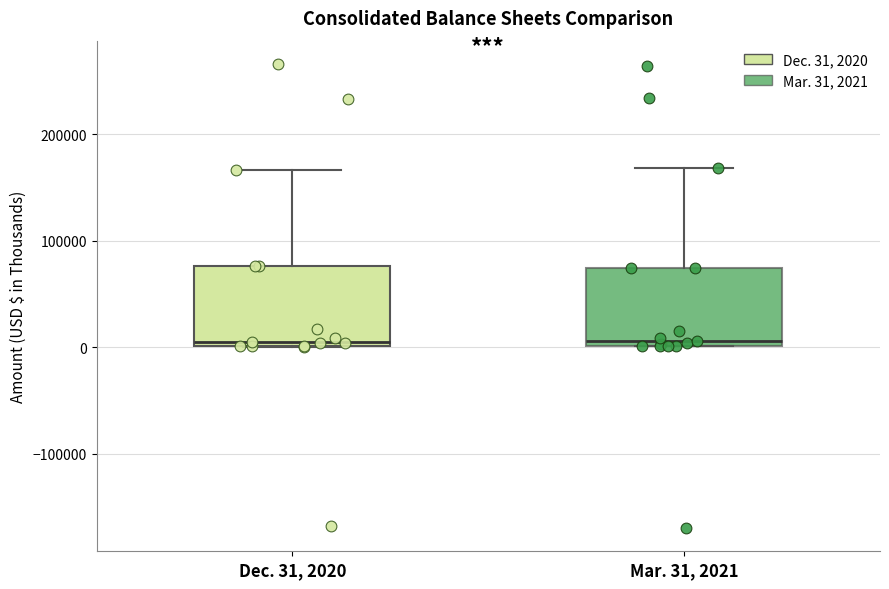

Where is the upper edge of the box for Mar. 31, 2021 on the y-axis? The values are not printed on the chart, so give them approximately, as read against the axis.

70000